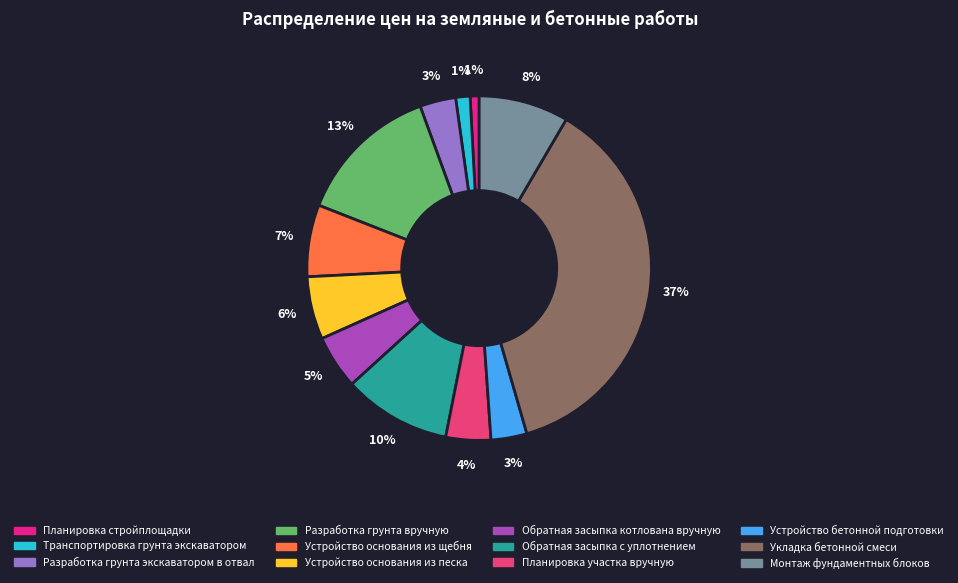

Which has a higher value, Устройство основания из щебня or Монтаж фундаментных блоков?

Монтаж фундаментных блоков